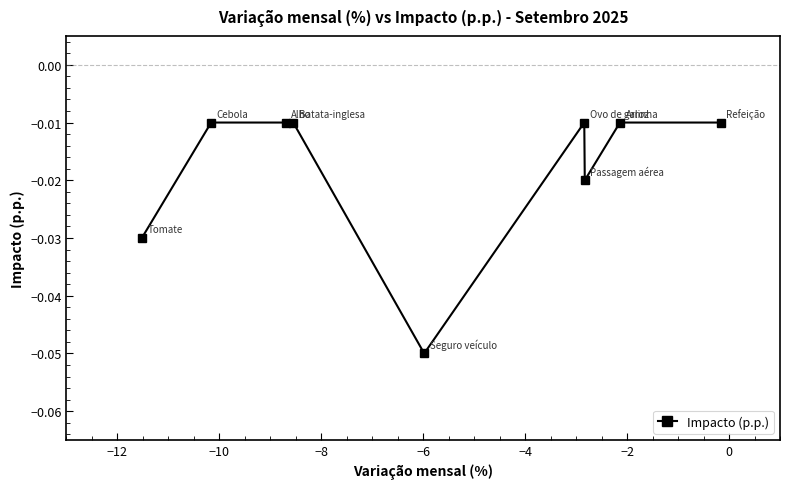

True or false: there are more than 0 points higher than both neighbors.

True